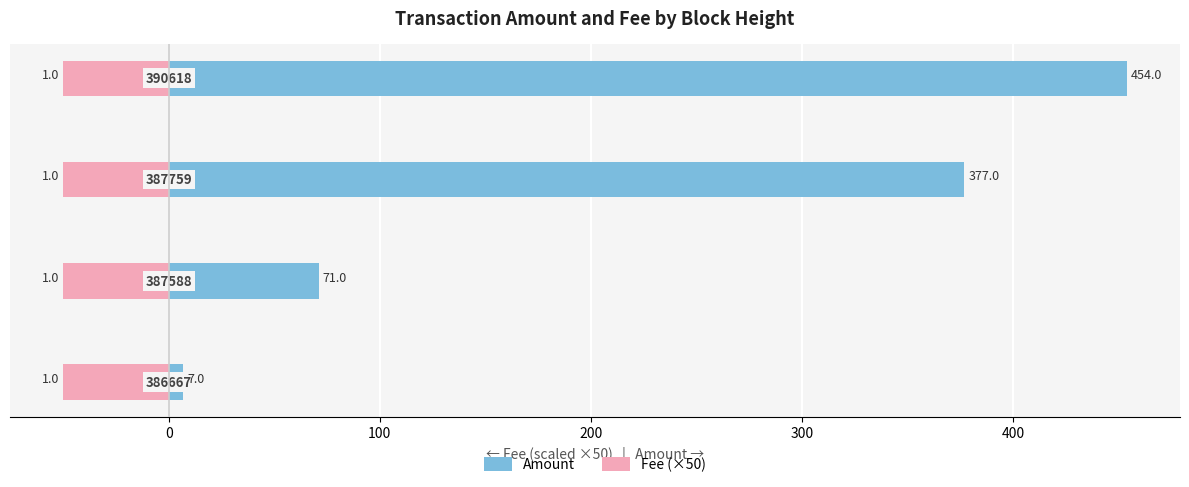

Between 0 and 100, which series saw the biggest shift?

Amount